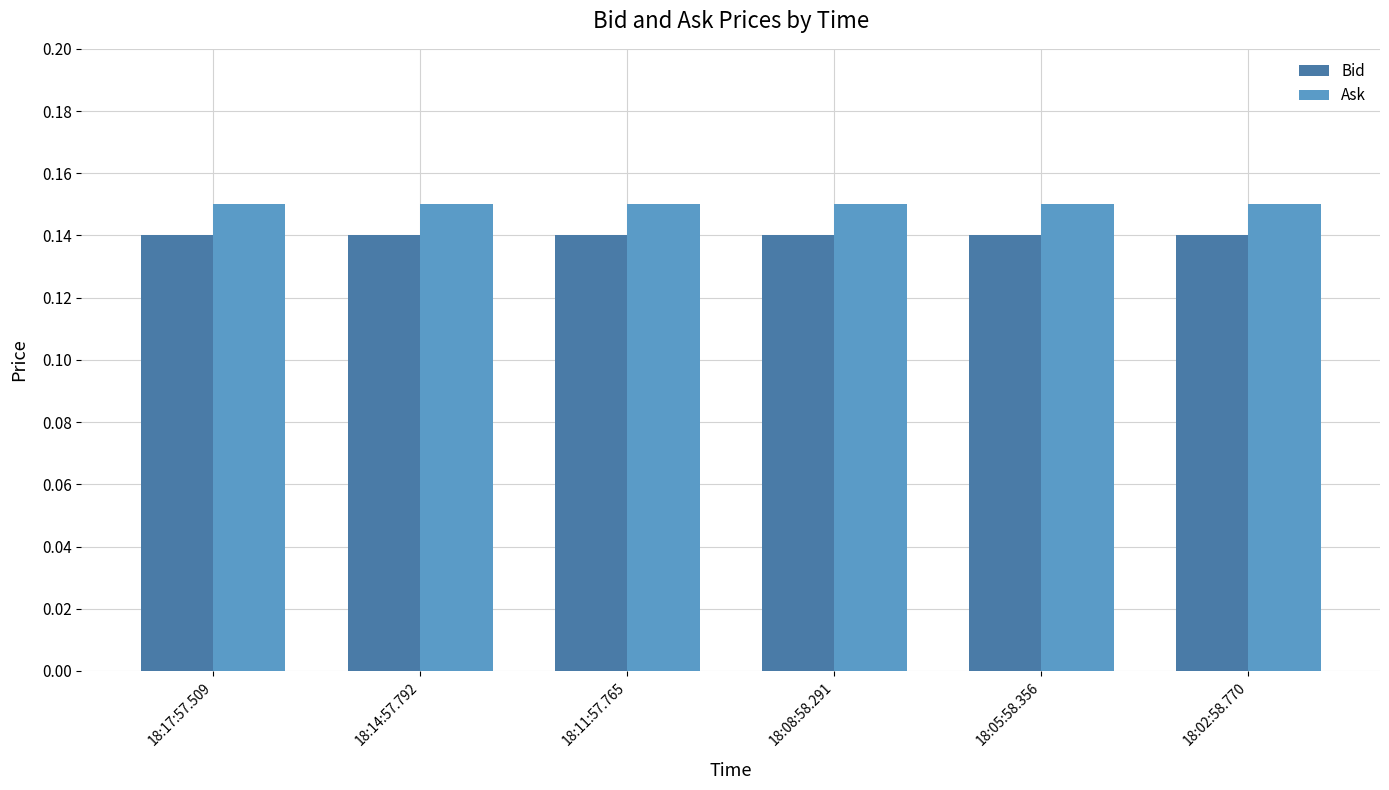

Which series has the largest total across all categories?

Ask